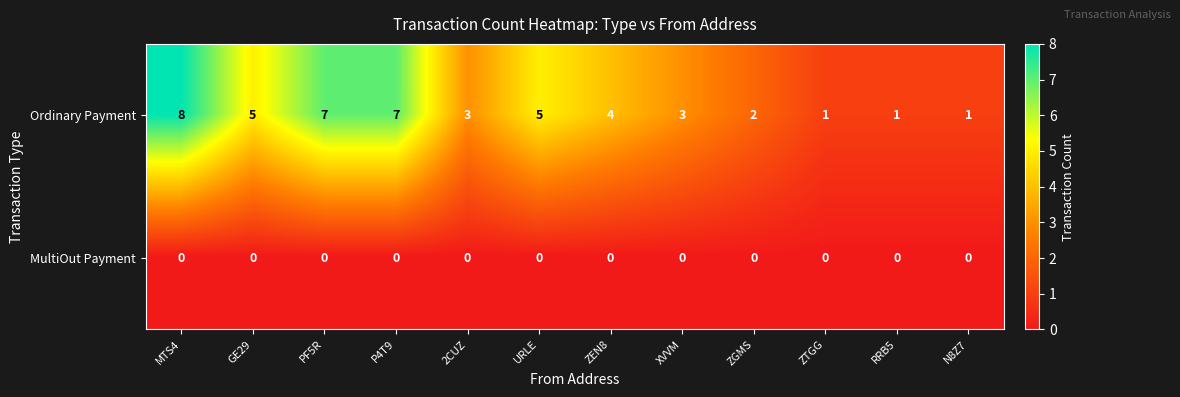

Reading left to right, list all the values displayed in this chart.

Ordinary Payment: 8	5	7	7	3	5	4	3	2	1	1	1
MultiOut Payment: 0	0	0	0	0	0	0	0	0	0	0	0